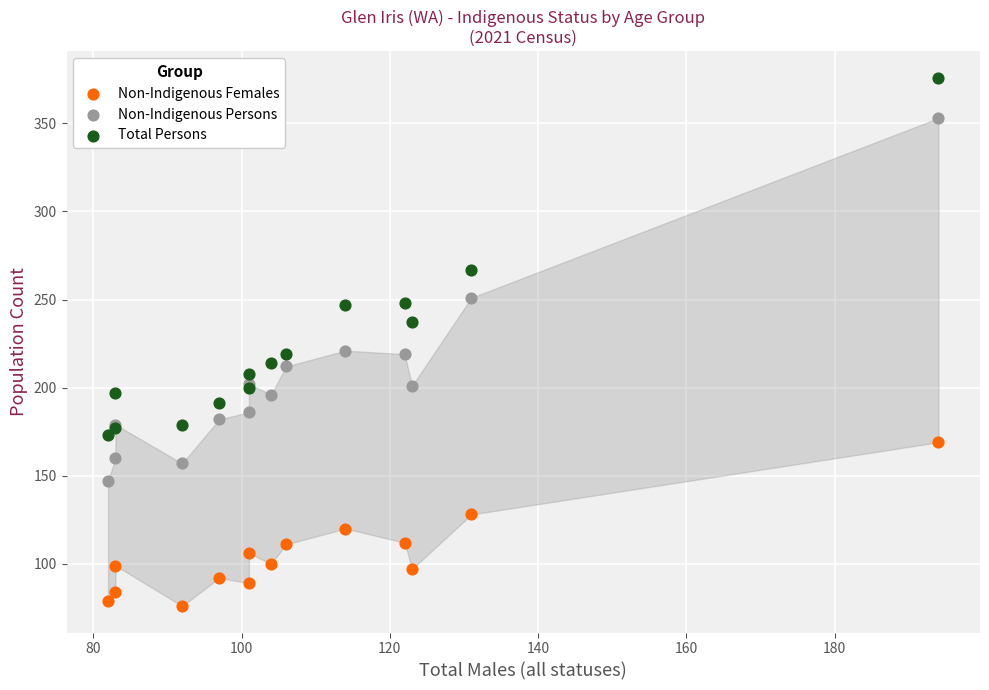

In the Total Persons series, what Y value is closest to 274?

267